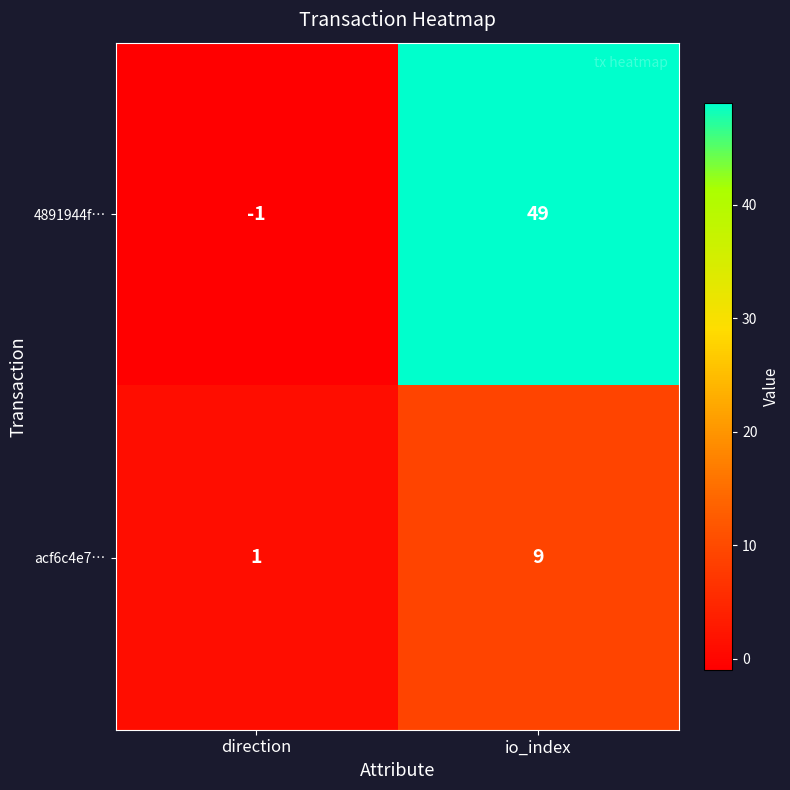

At which category does the chart reach its peak across all series?

io_index